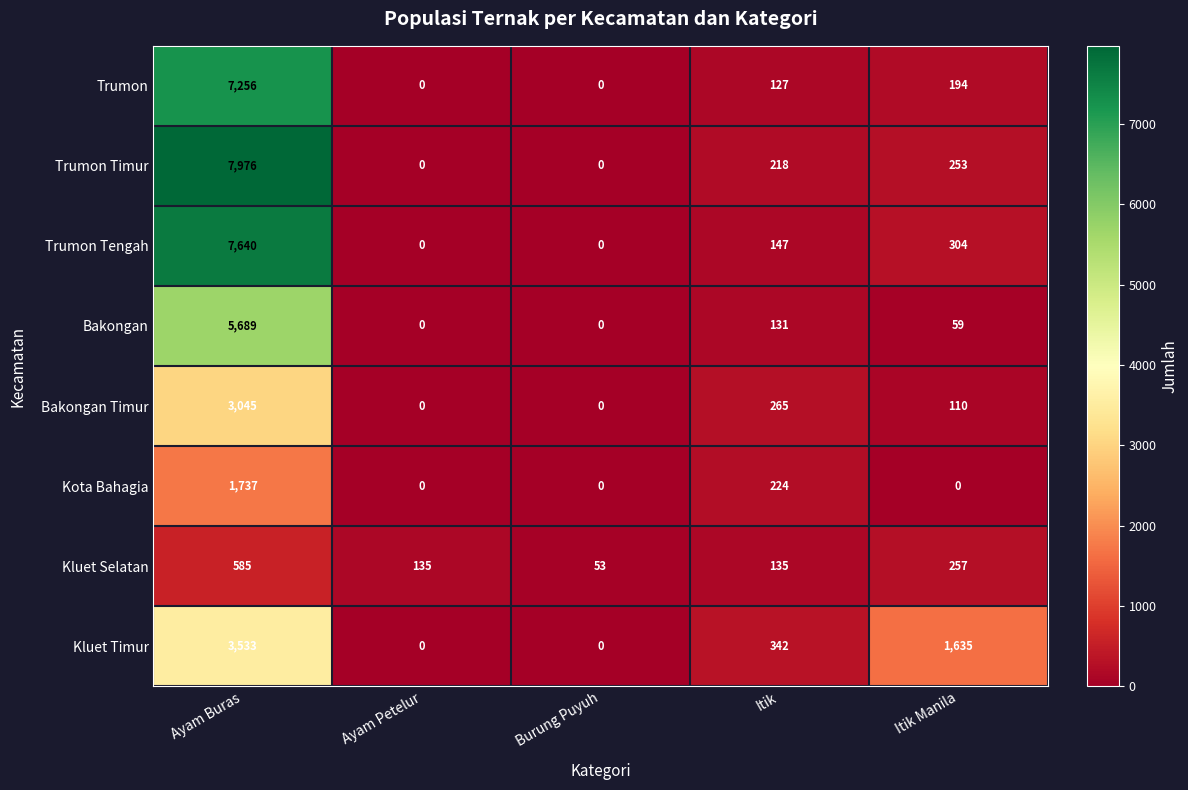

List the series in order of their peak value, highest first.

Trumon Timur, Trumon Tengah, Trumon, Bakongan, Kluet Timur, Bakongan Timur, Kota Bahagia, Kluet Selatan